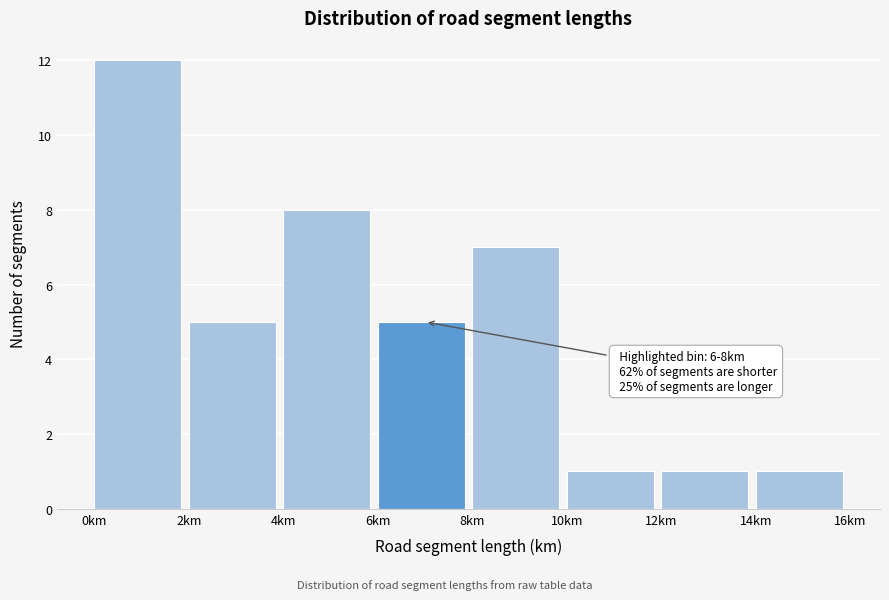

Over which range of the x-axis is the bar tallest?

0 to 2